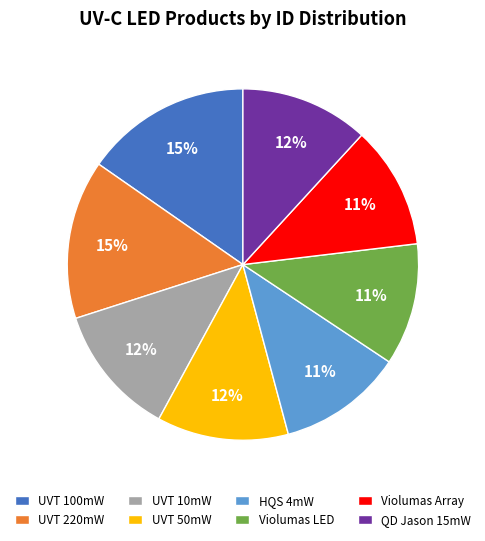

Does any single category account for the majority?

No